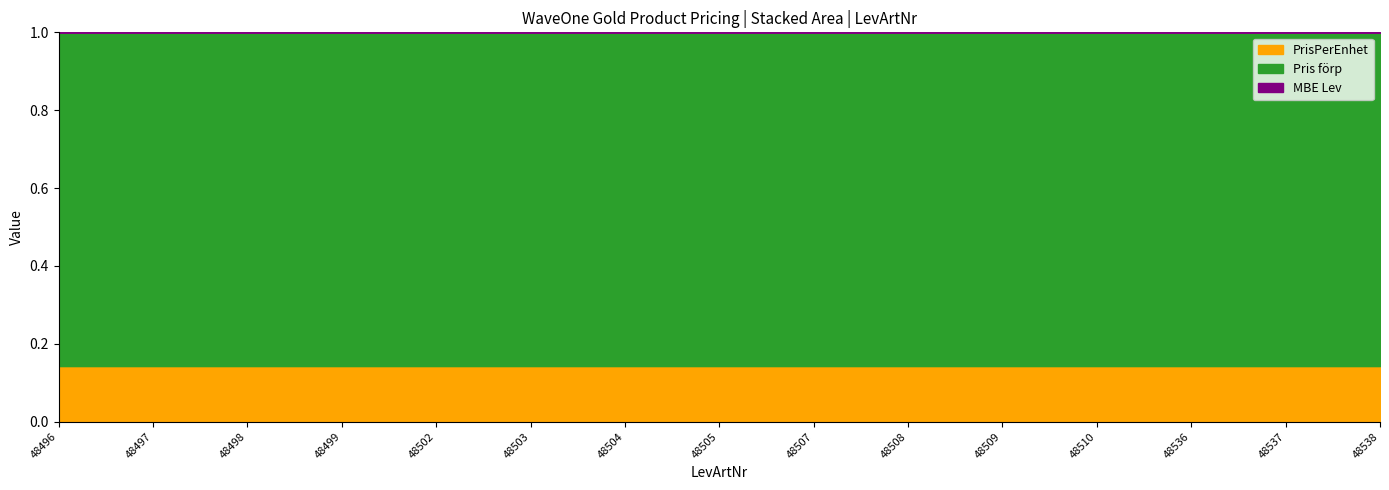

The value of PrisPerEnhet at 48496 is 126.6. True or false?

True